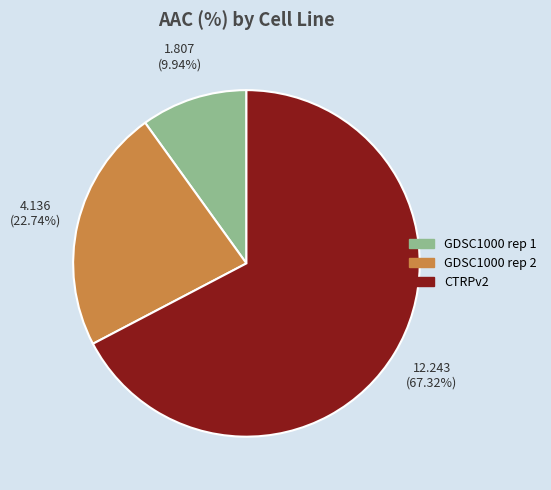

To the nearest percent, what is the average slice percentage?

33%